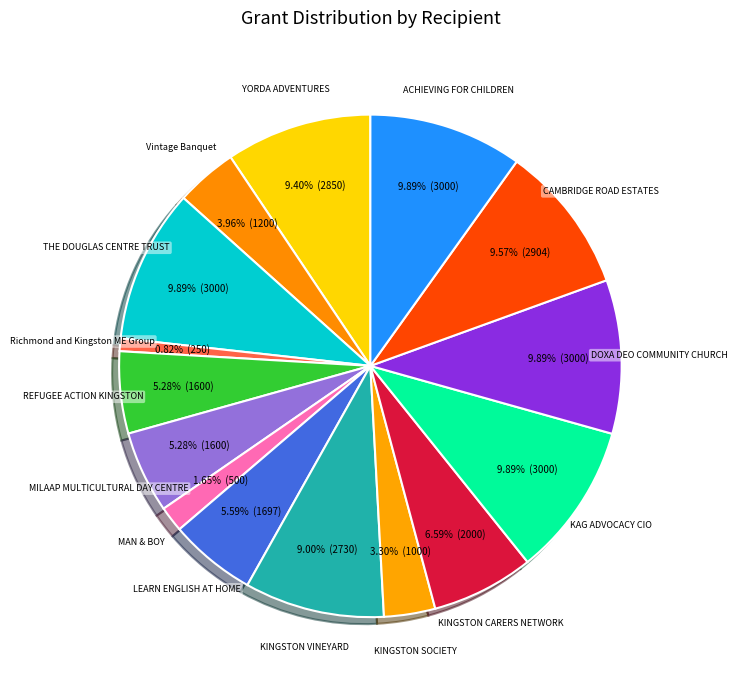

Is there any slice that represents more than half of the pie?

No